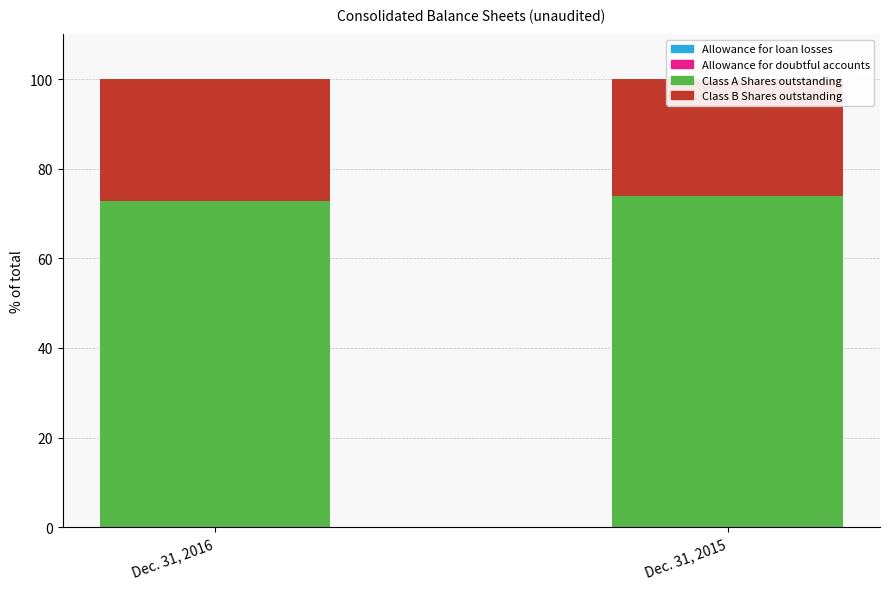

What value does the Class A Shares outstanding series have at Dec. 31, 2016?

72.7